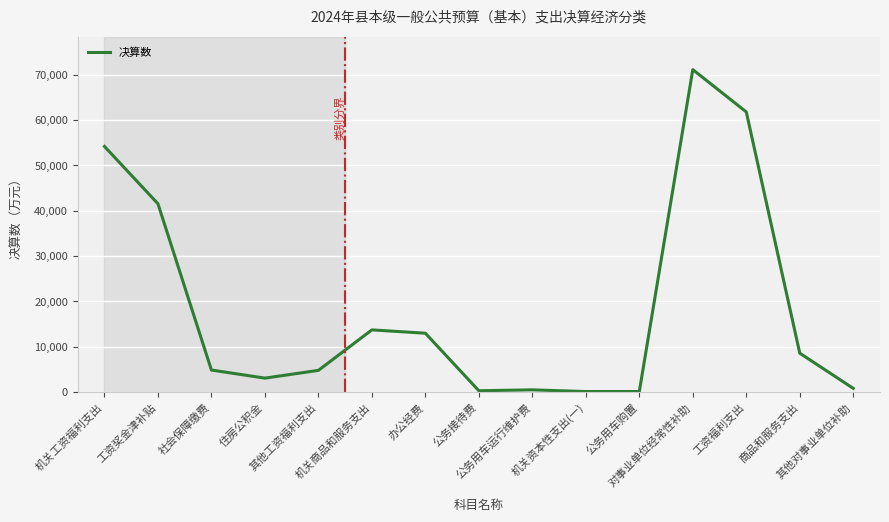

At which label does the data first exceed 4834?

机关工资福利支出